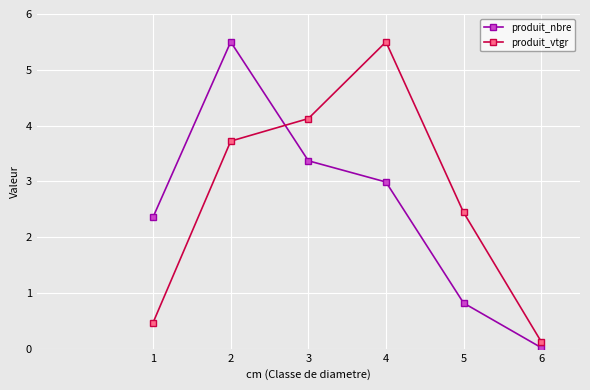

Count the number of data series in this chart.

2